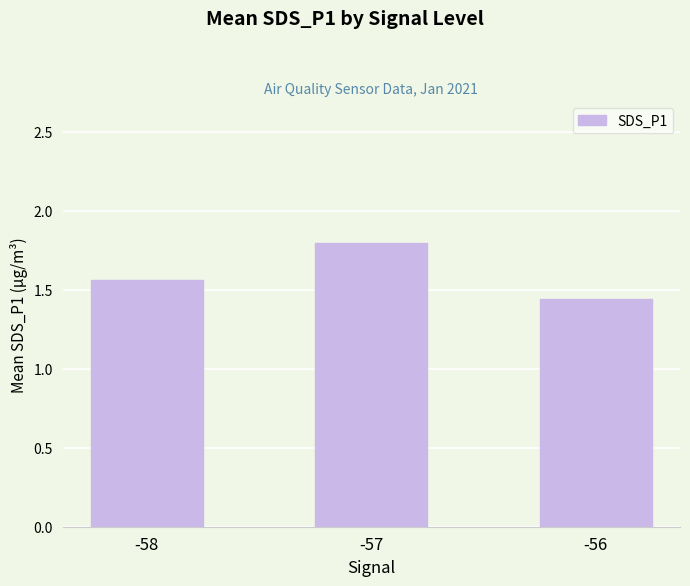

List the labels in order of value, smallest first.

-56, -58, -57